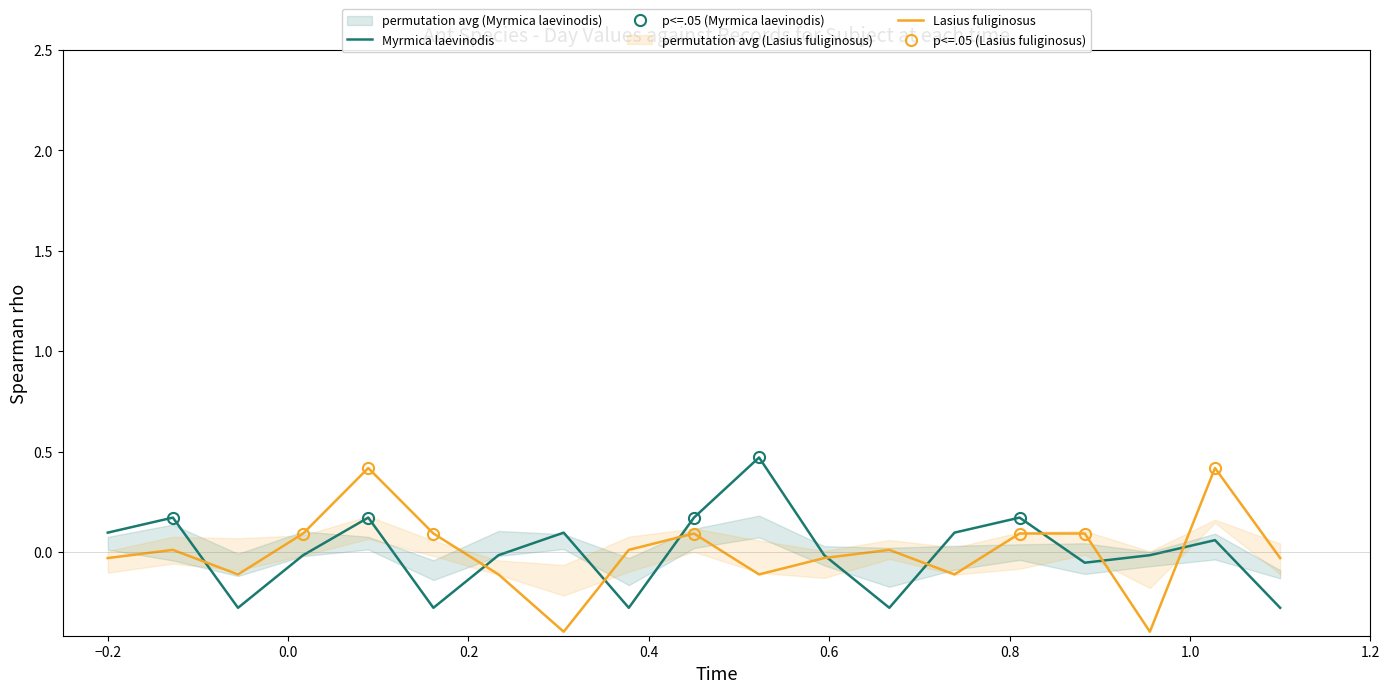

What is the maximum value for Lasius fuliginosus?

0.4